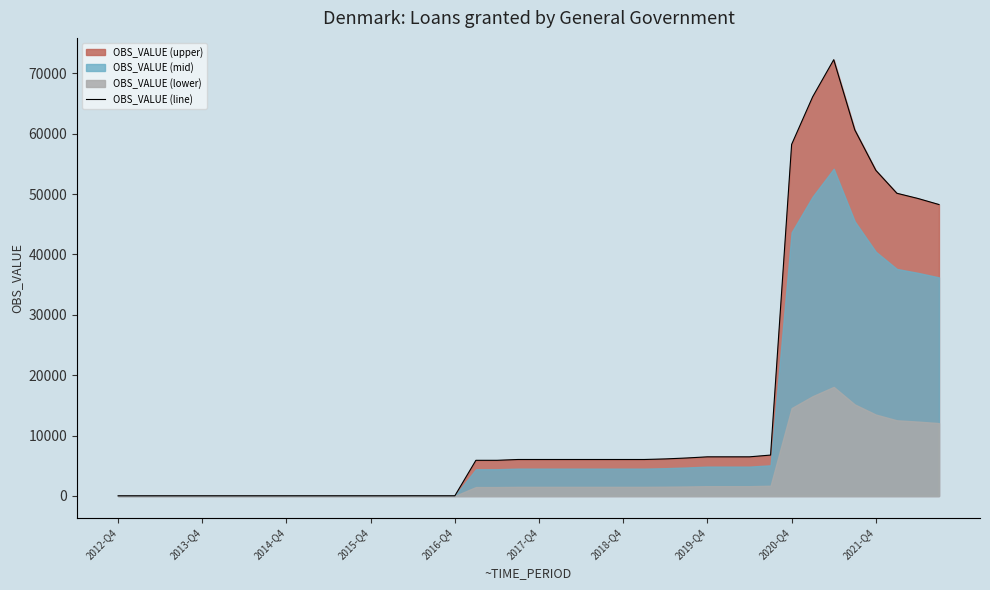

Approximately how many times larger is the value at 2017-Q4 compared to 2019-Q4?

1.0